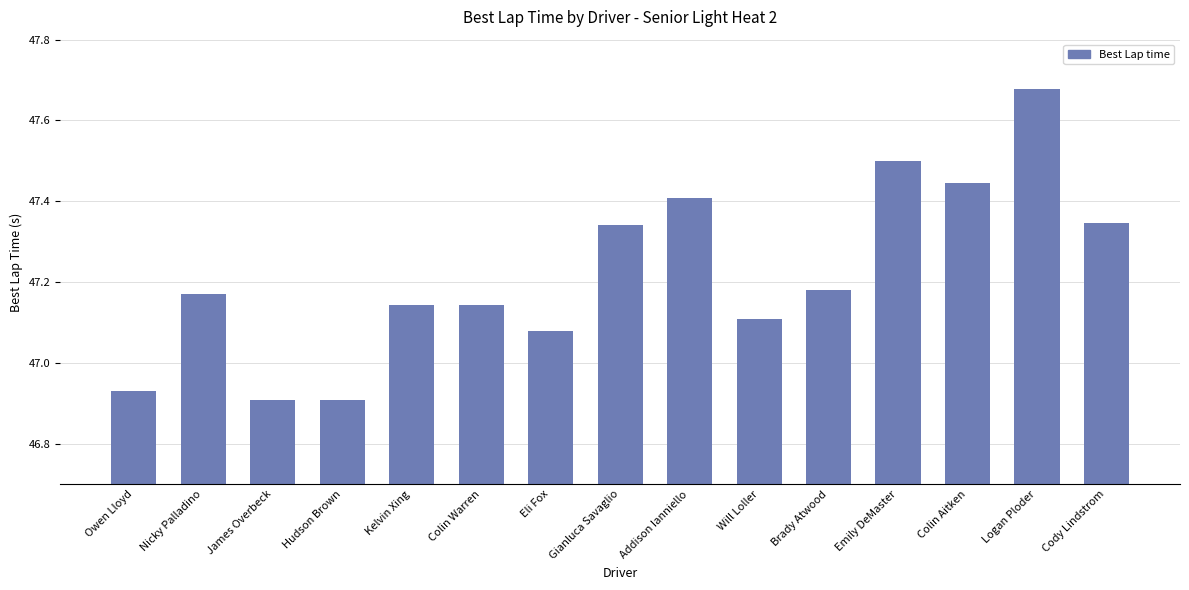

What is the change in value from Nicky Palladino to Addison Ianniello?

+0.2